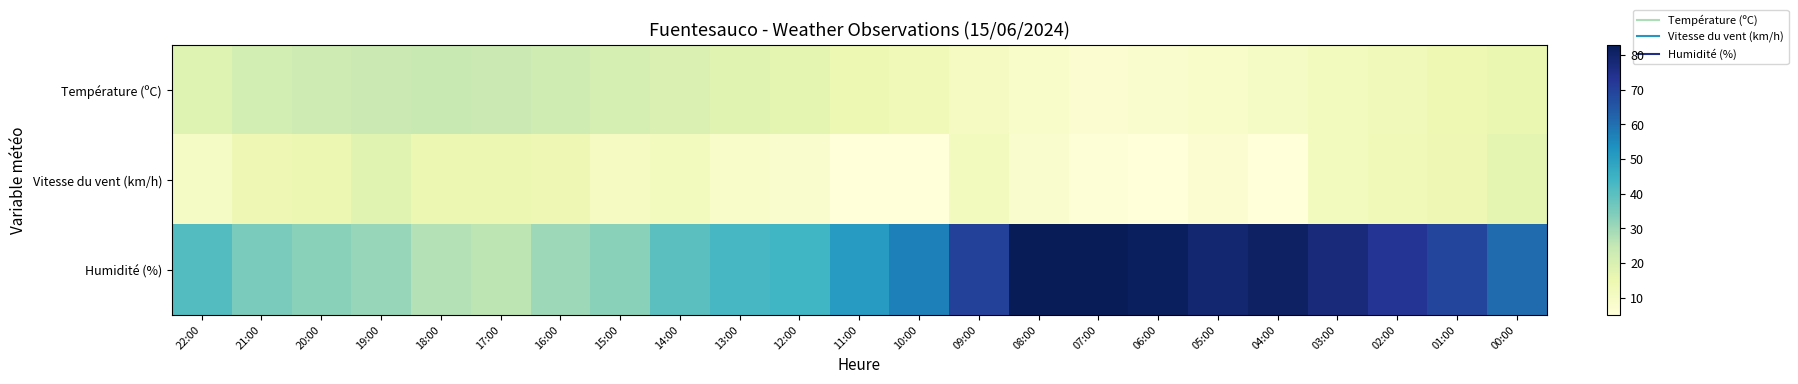

Count the number of data series in this chart.

3